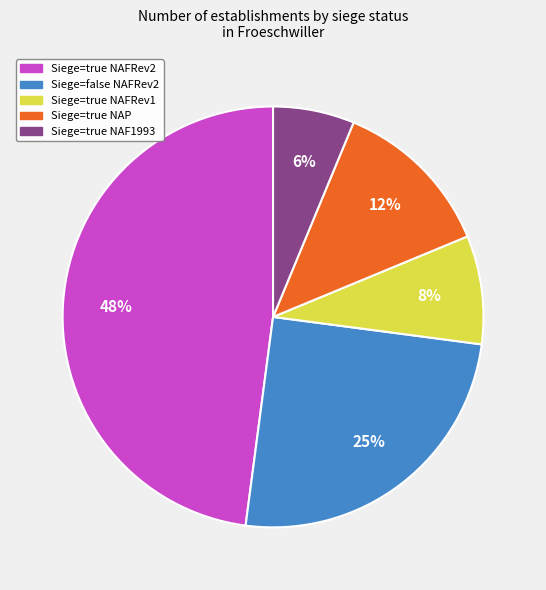

Is there a majority slice in this chart?

No